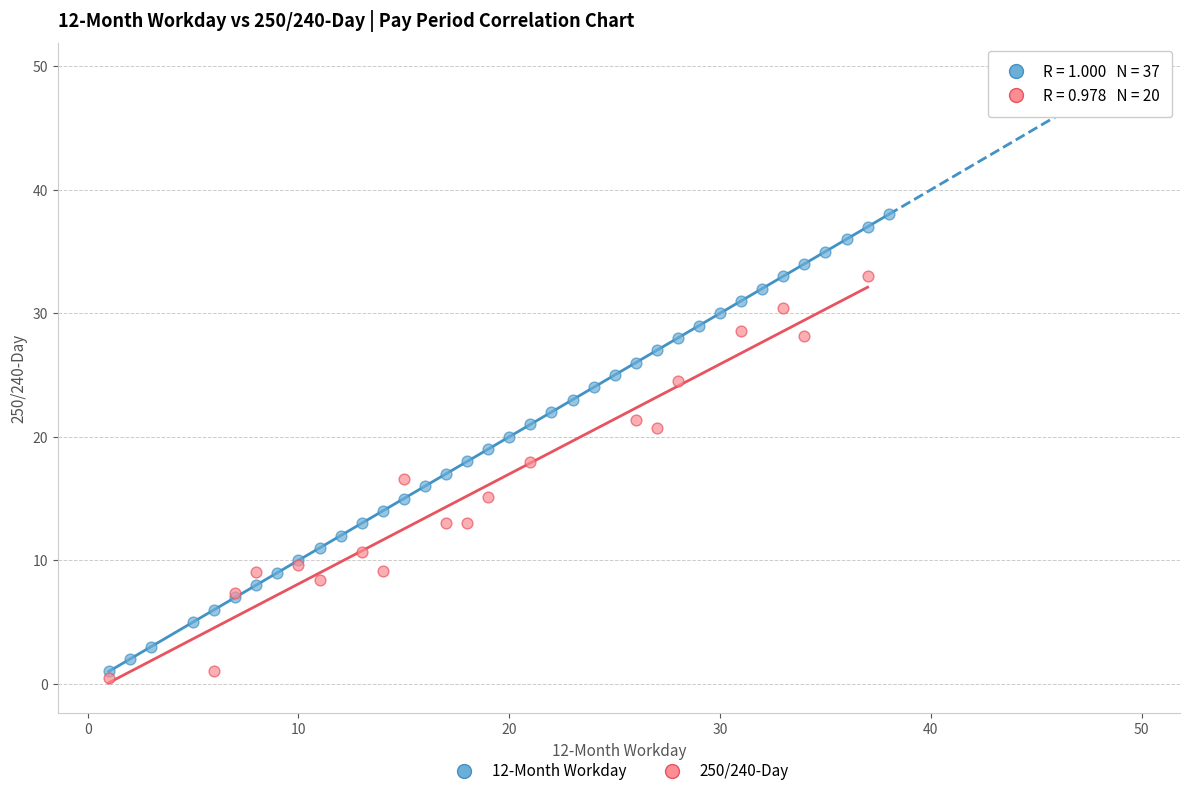

Which series contains the highest Y value?

12-Month Workday